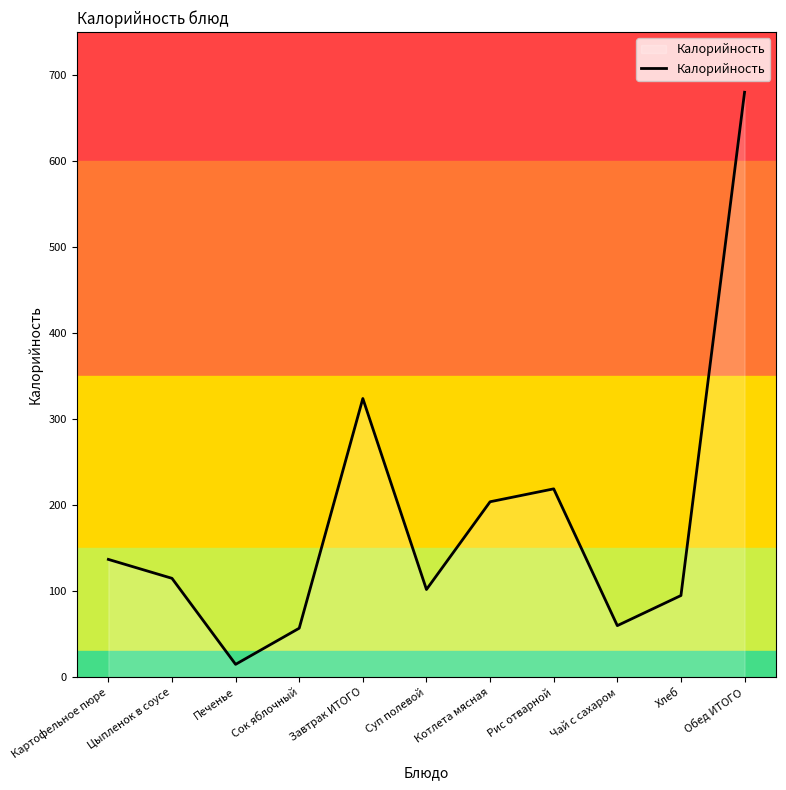

Which has a higher value, Цыпленок в соусе or Картофельное пюре?

Картофельное пюре